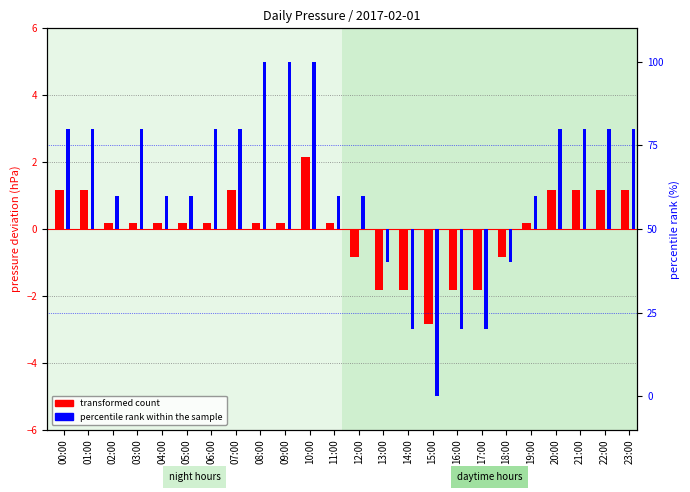

Are the bars grouped side by side (vs. stacked)?

Yes